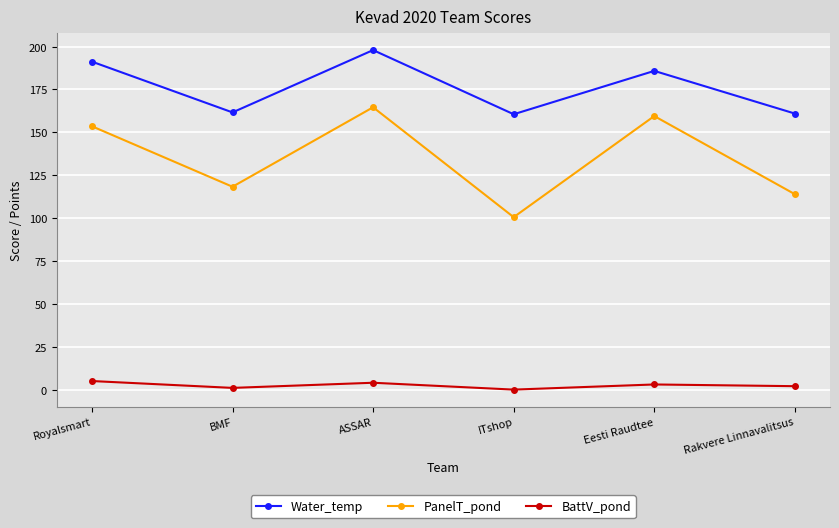

How many series are shown in this chart?

3